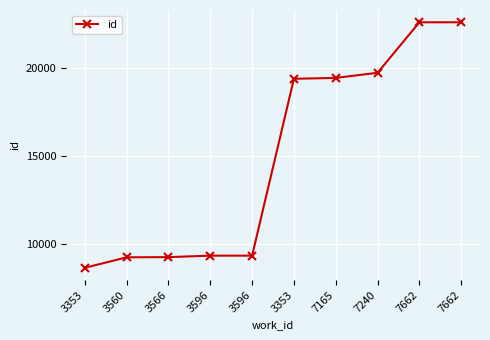

At which label is the value closest to 15621?

3353